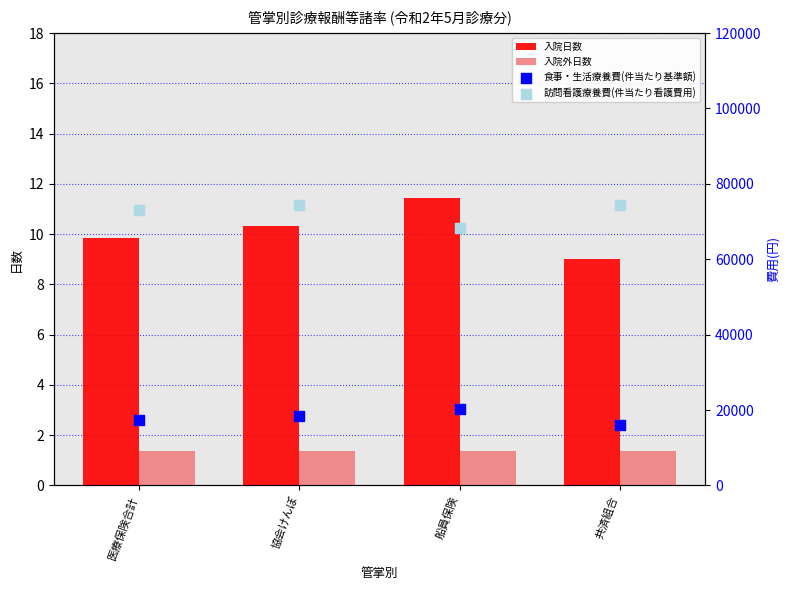

At which category is the sum across all series the highest?

協会けんぽ